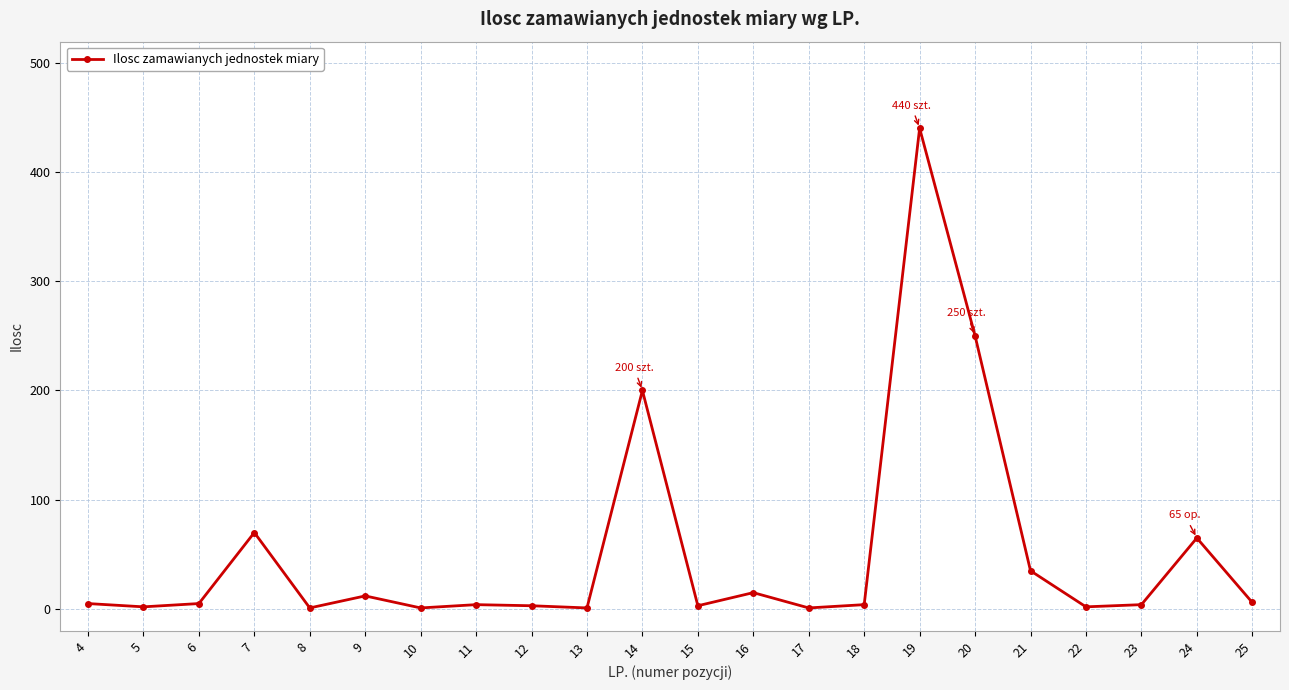

The chart shows a value of 440 at 19. True or false?

True